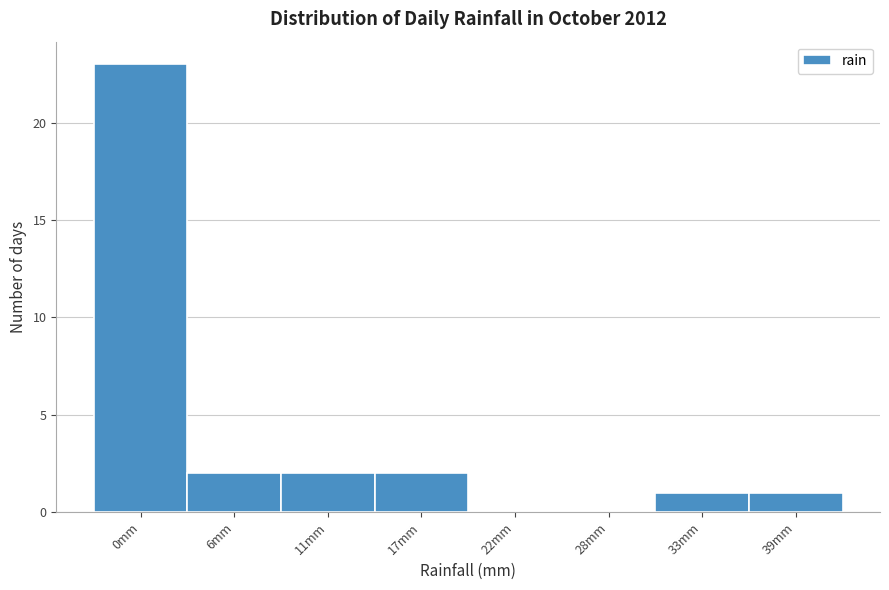

Reading left to right, list all the values displayed in this chart.

0mm=23	6mm=2	11mm=2	17mm=2	22mm=0	28mm=0	33mm=1	39mm=1